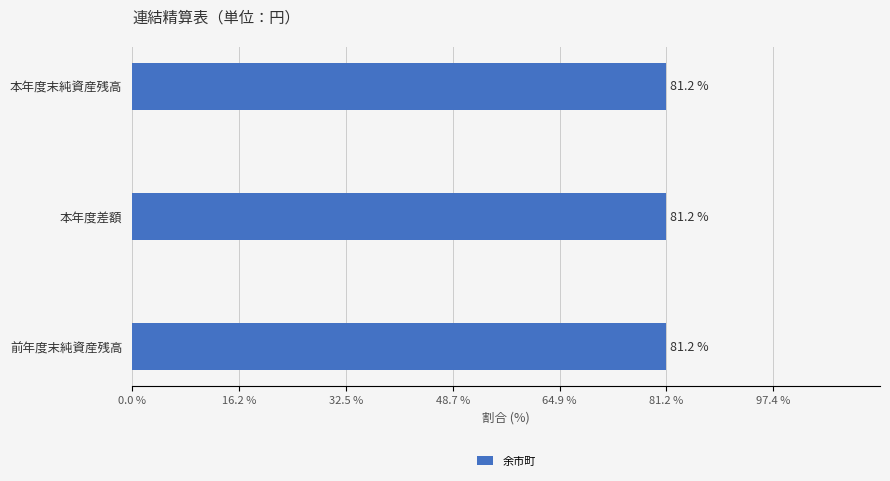

What is the minimum value shown in the chart?

81.2